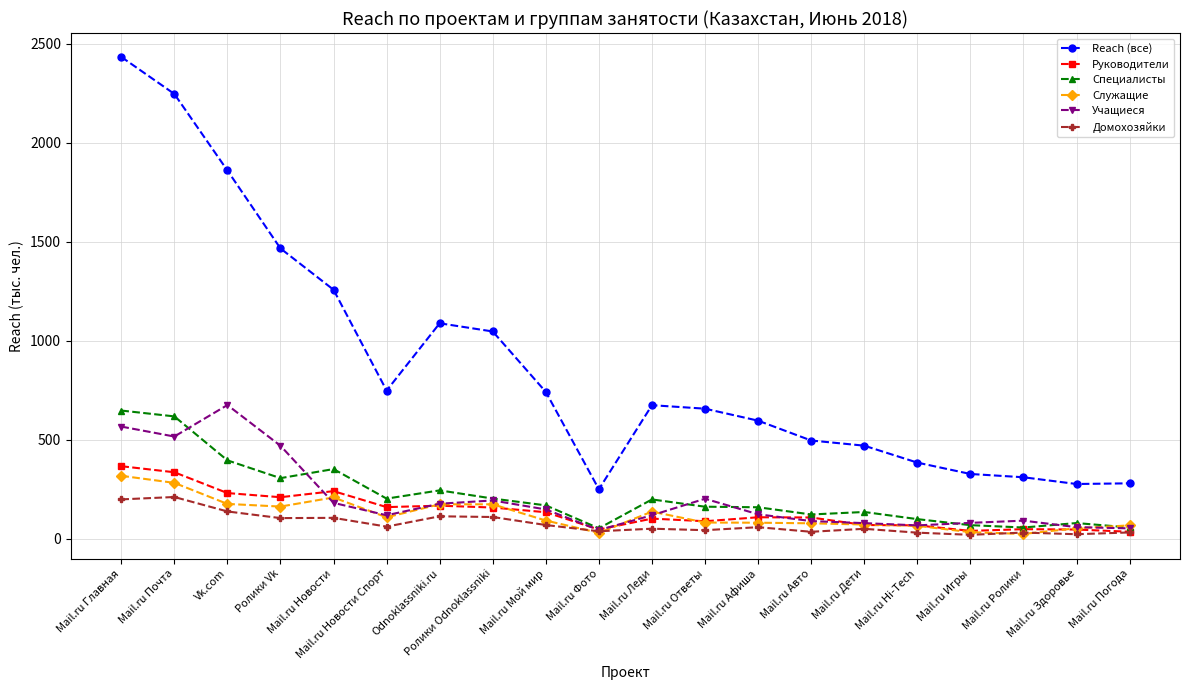

True or false: Служащие and Reach (все) cross at least once.

False